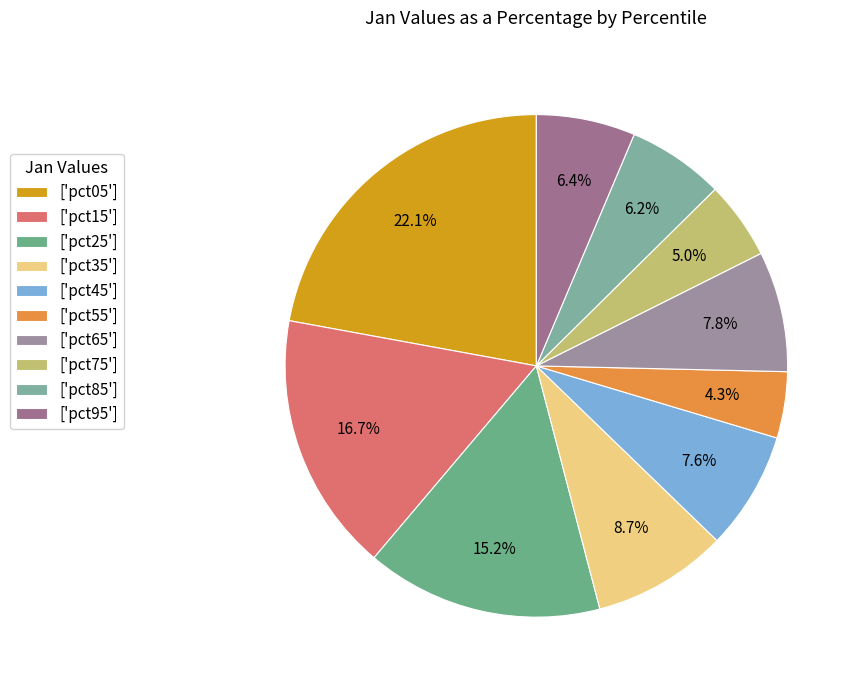

Rank the categories by value from lowest to highest.

pct55, pct75, pct85, pct95, pct45, pct65, pct35, pct25, pct15, pct05